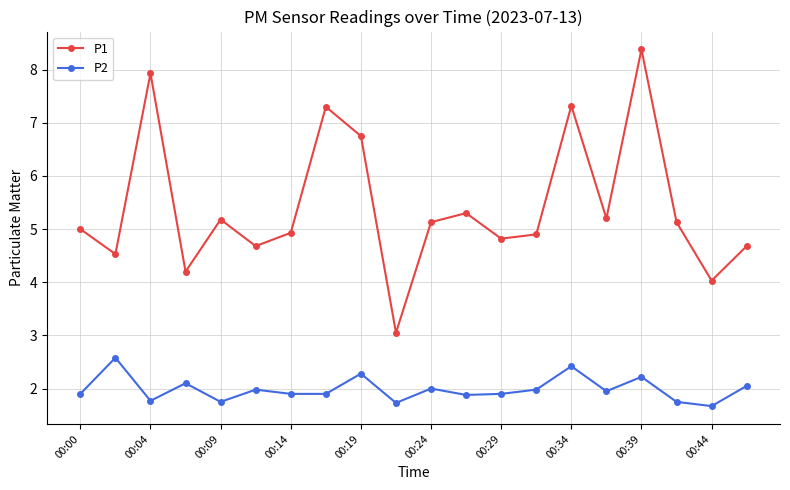

True or false: P1 has more than 1 points higher than both neighbors.

True